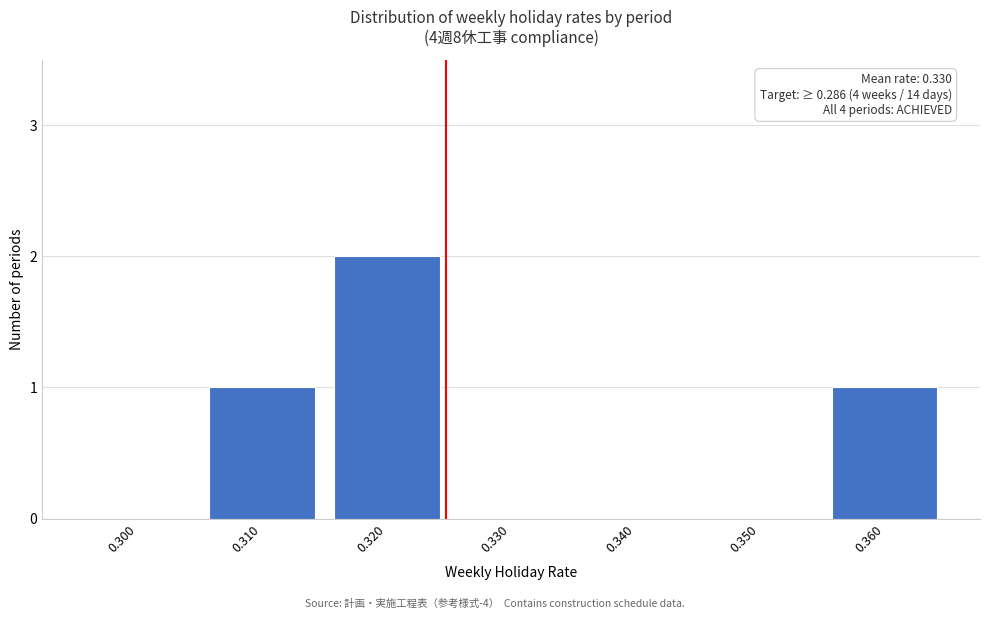

Reading left to right, list all the values displayed in this chart.

0.300=0	0.310=1	0.320=2	0.330=0	0.340=0	0.350=0	0.360=1